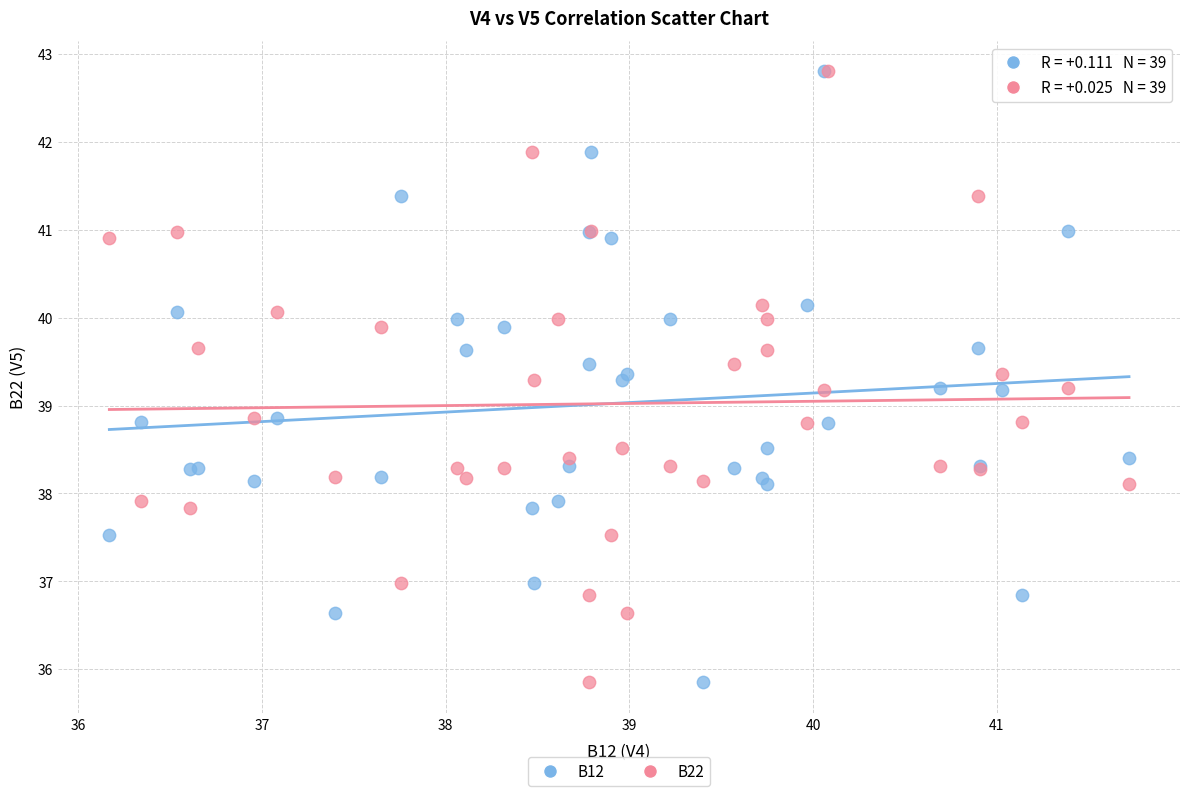

What are all the series names shown in the legend?

B12, B22